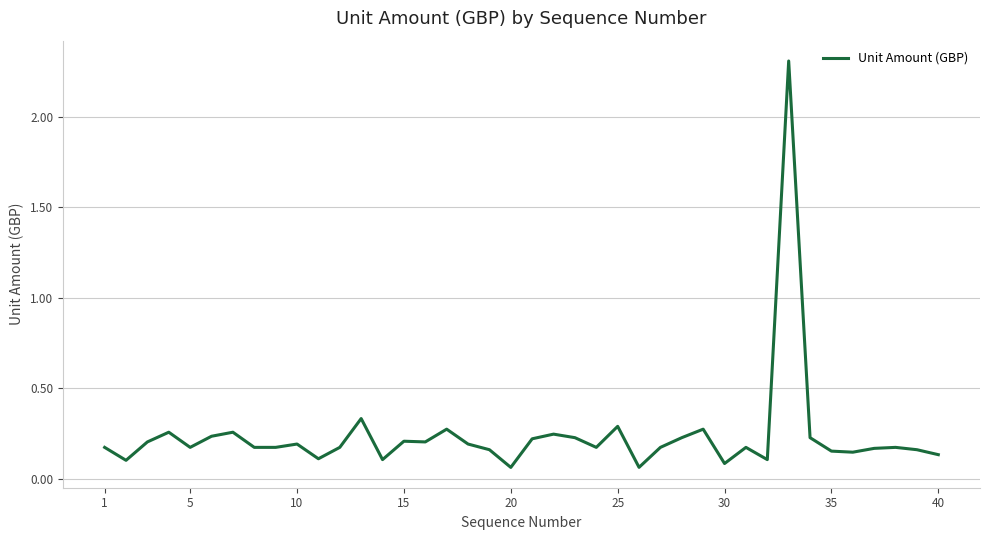

True or false: the data has more than 2 interior local peaks.

True